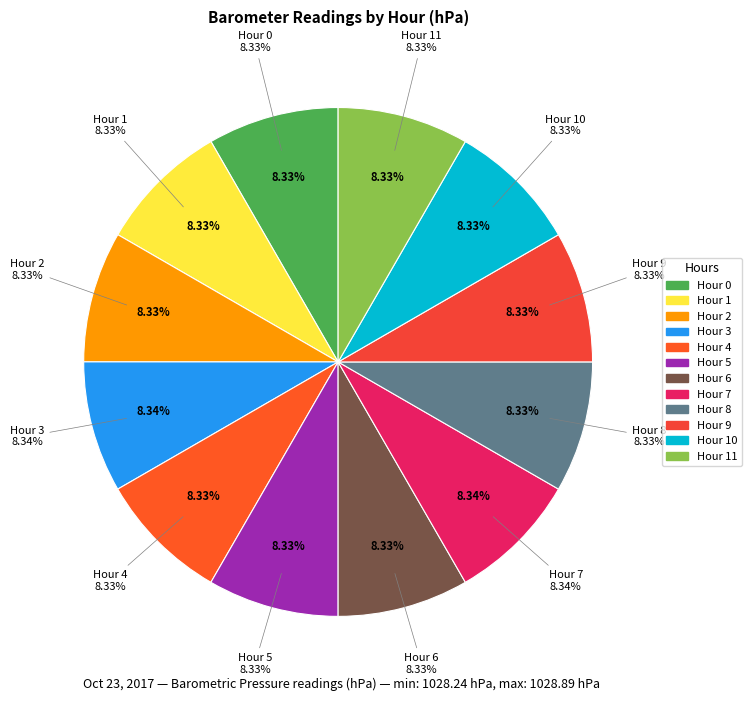

Does any single category account for the majority?

No